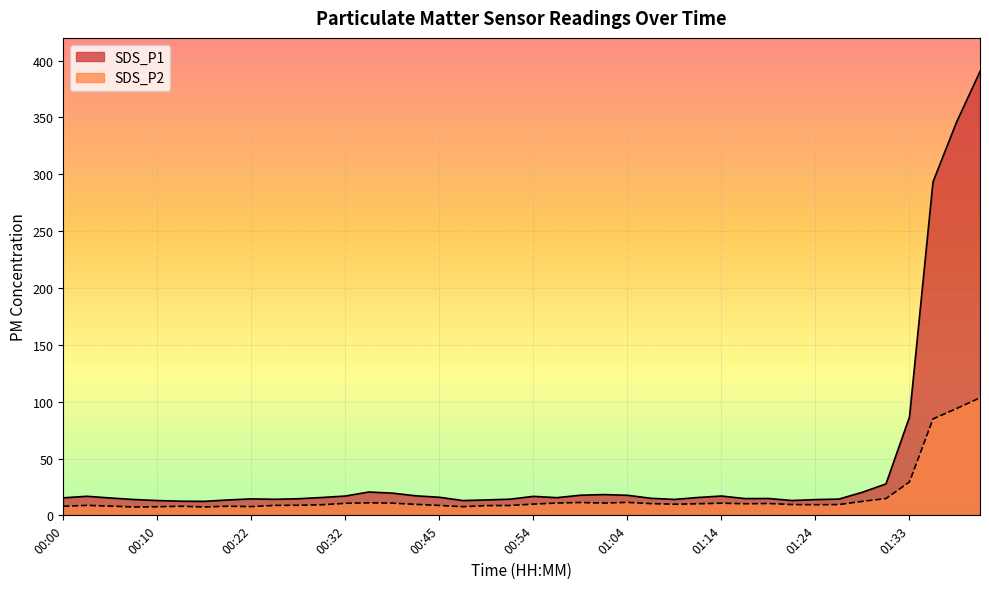

What is the difference between the maximum and minimum values in the SDS_P2 series?

96.0